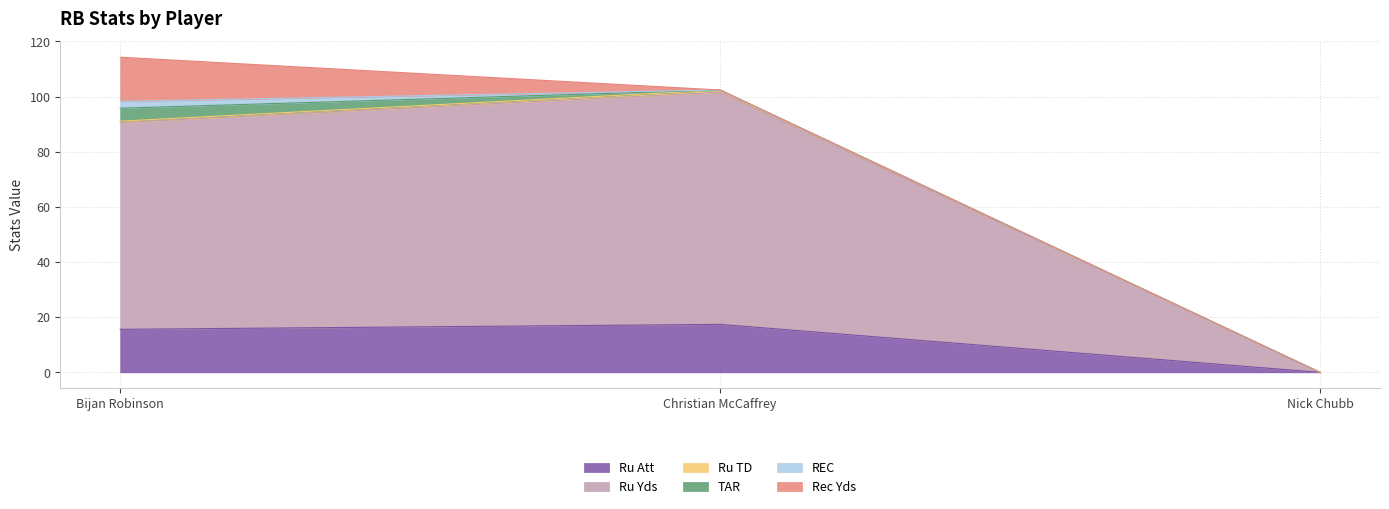

Rank the series by their maximum value, from highest to lowest.

Ru Yds, Ru Att, Rec Yds, TAR, REC, Ru TD